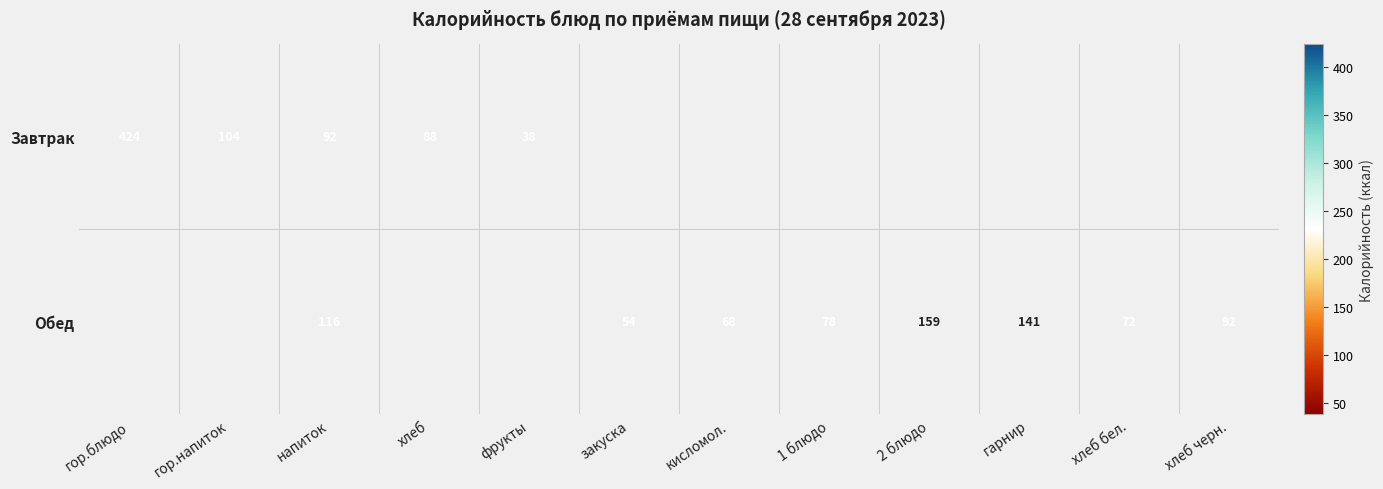

The Обед series shows 78 at гарнир. True or false?

False